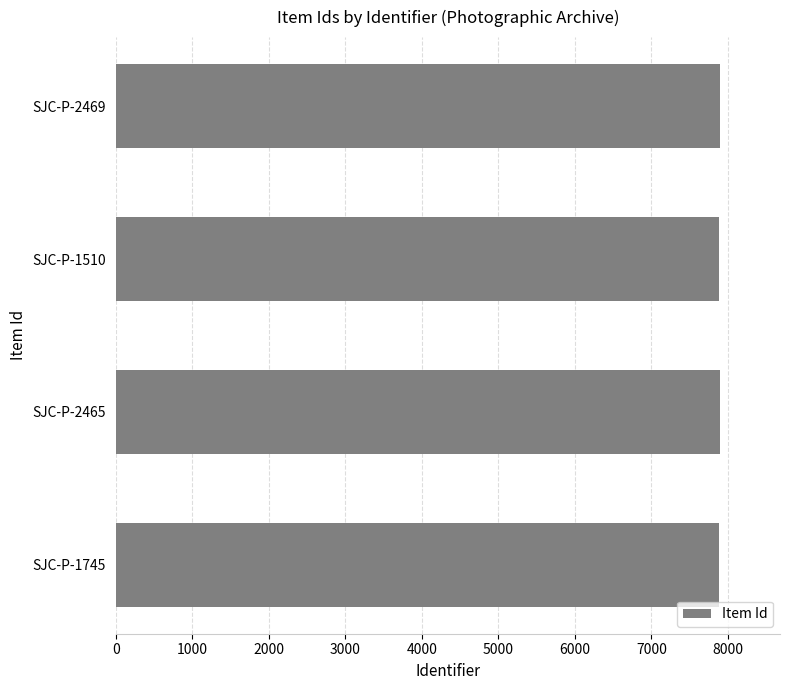

The chart shows a value of 13189 at SJC-P-2469. True or false?

False